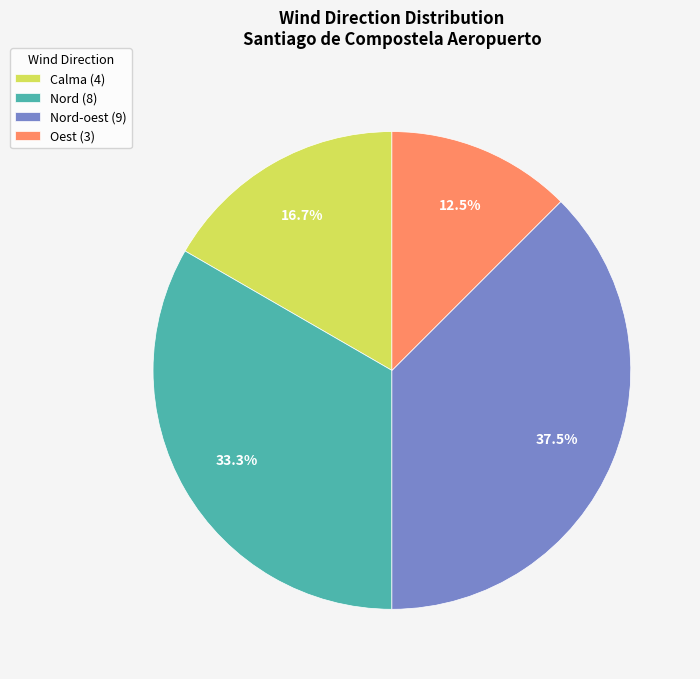

Between Calma (4) and Nord (8), which is larger?

Nord (8)